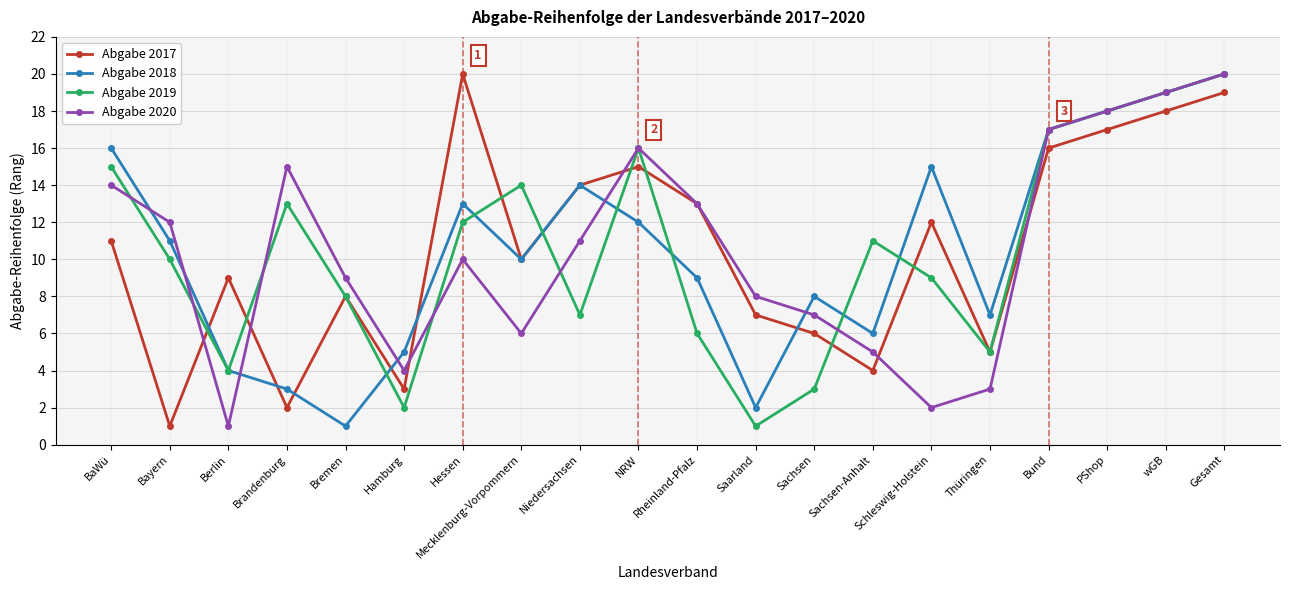

Is it true that Abgabe 2020 equals 3 at Thüringen?

True